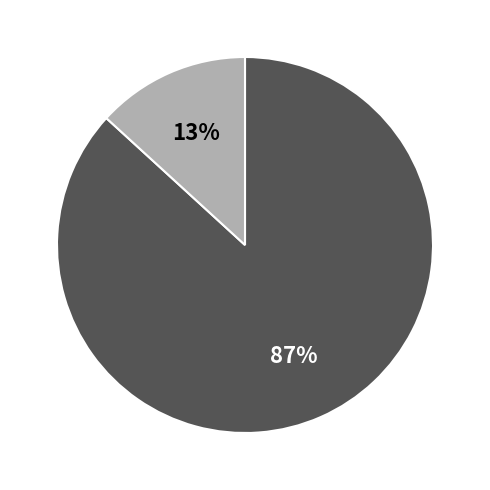

To the nearest percent, what is the difference between the largest and smallest slice percentages?

74%